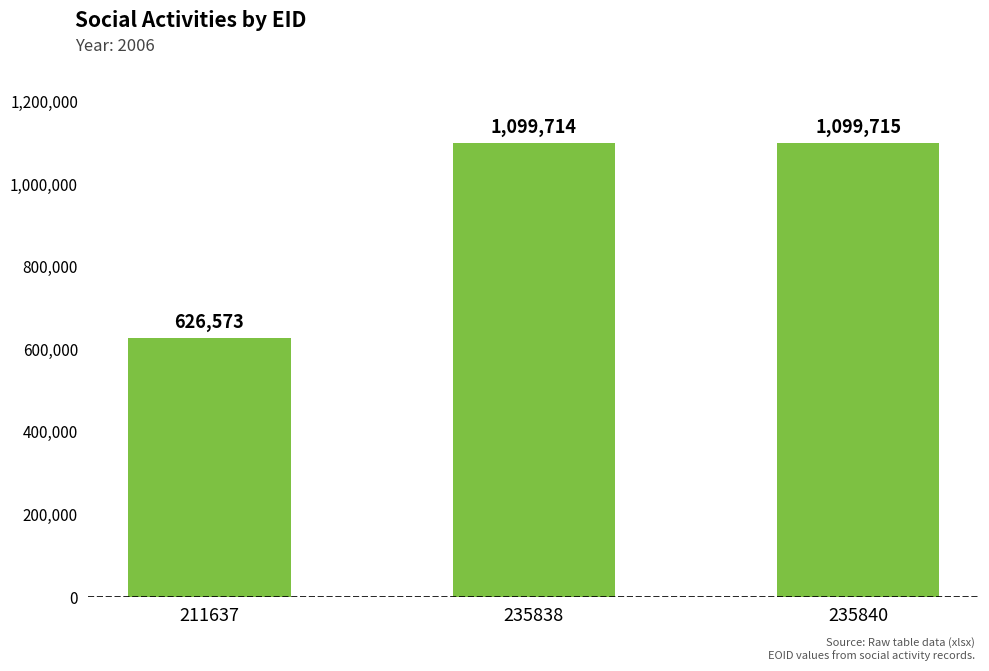

What is the value of the 3rd bar from the left?

1099715